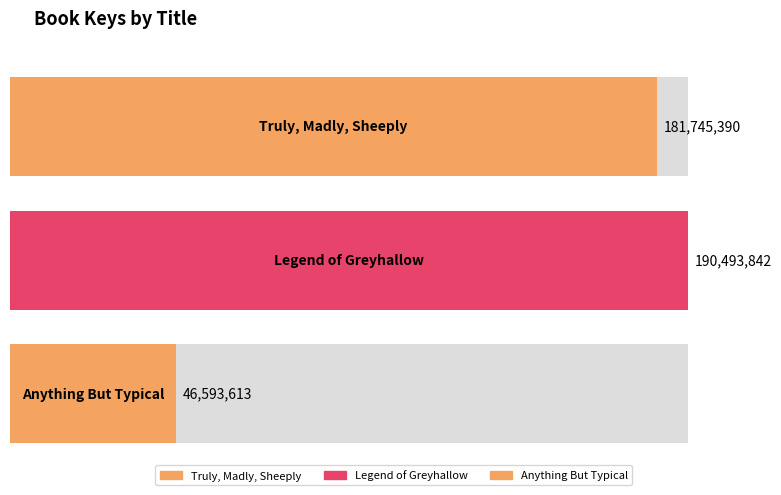

List the labels in order of value, largest first.

Legend of Greyhallow, Truly, Madly, Sheeply, Anything But Typical